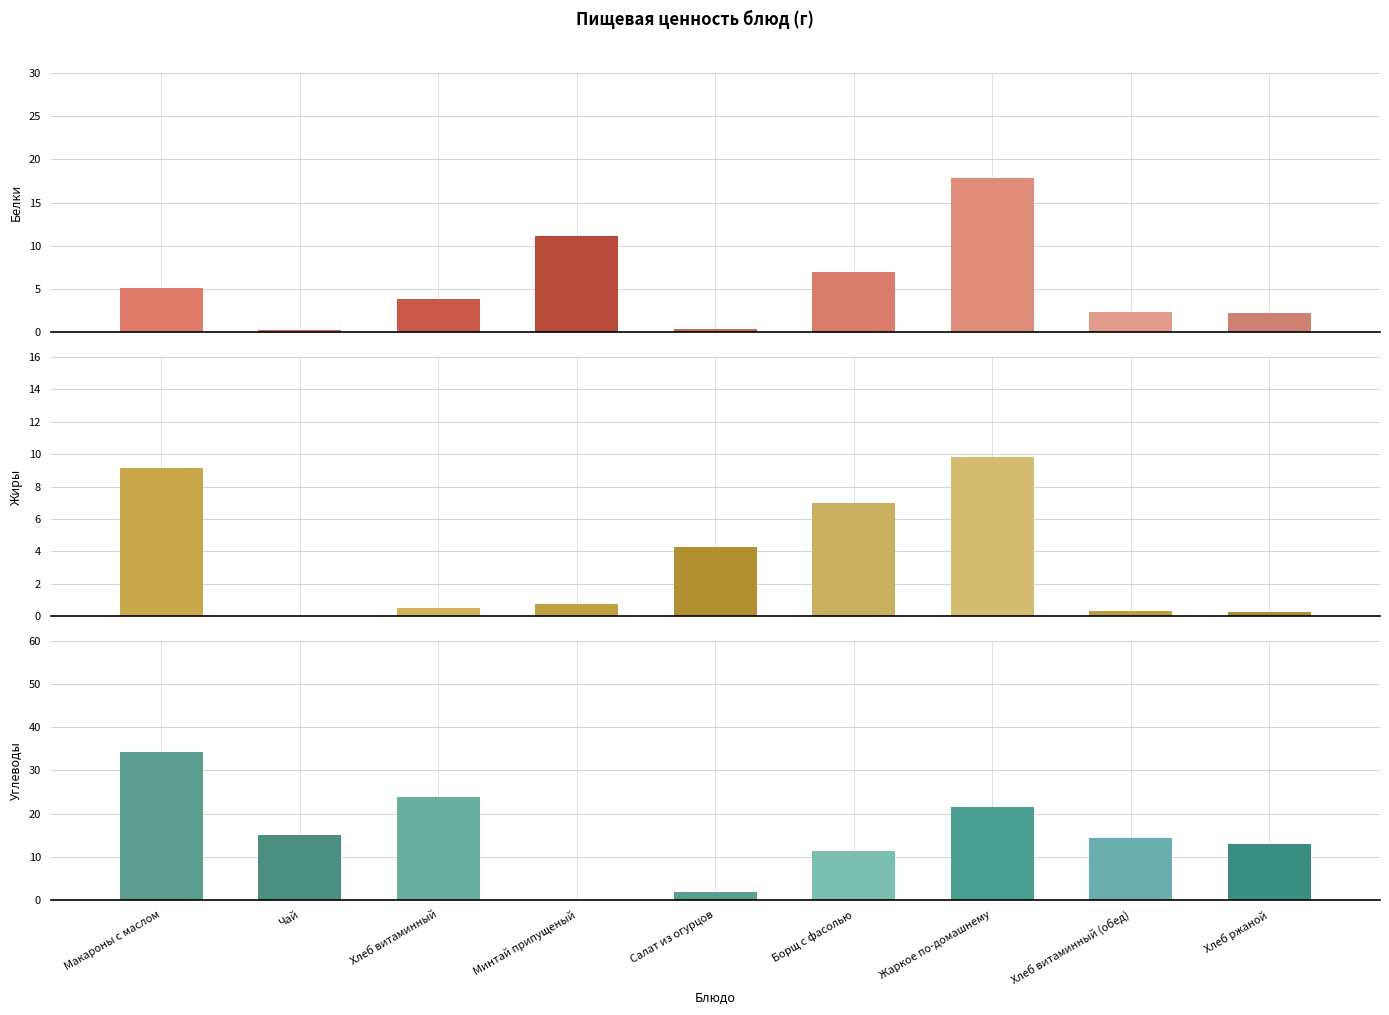

What position from the right is Борщ с фасолью?

4